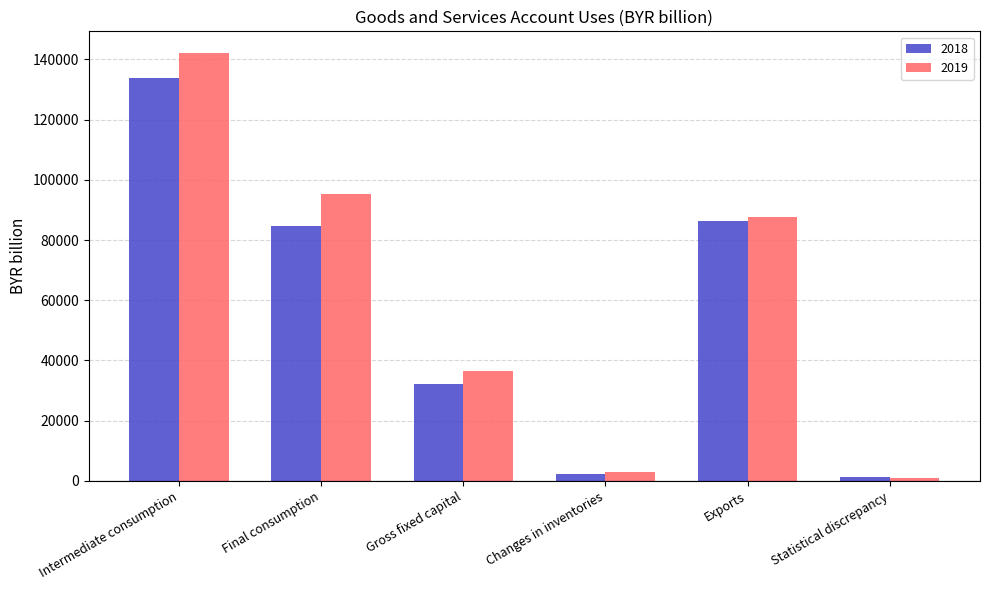

Reading left to right, transcribe all the data shown in this chart.

2018: Intermediate consumption=133983.6	Final consumption=84758.7	Gross fixed capital=32081.3	Changes in inventories=2264.7	Exports=86180.4	Statistical discrepancy=1360.2
2019: Intermediate consumption=142219.3	Final consumption=95399.3	Gross fixed capital=36424.2	Changes in inventories=2850.2	Exports=87703.3	Statistical discrepancy=949.3